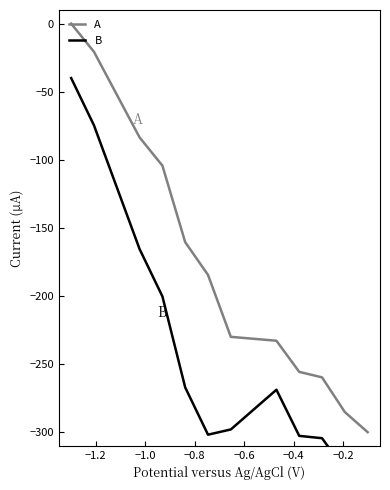

How many lines are shown in the chart?

2